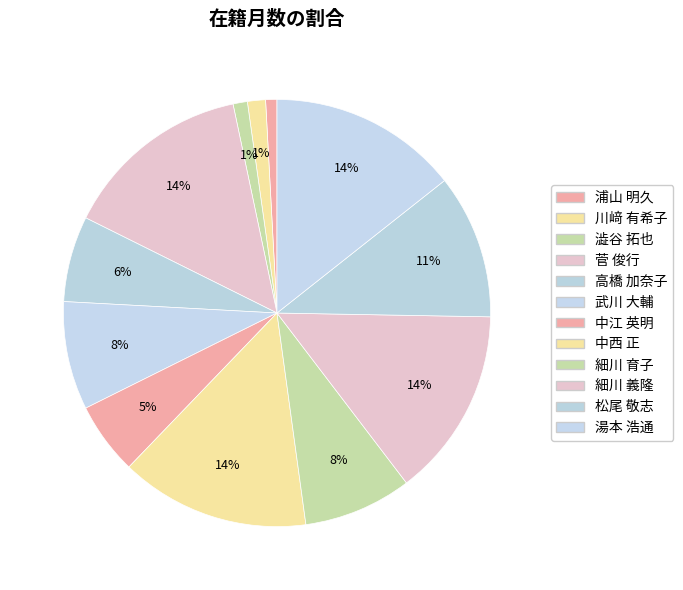

How many segments does this pie chart have?

12